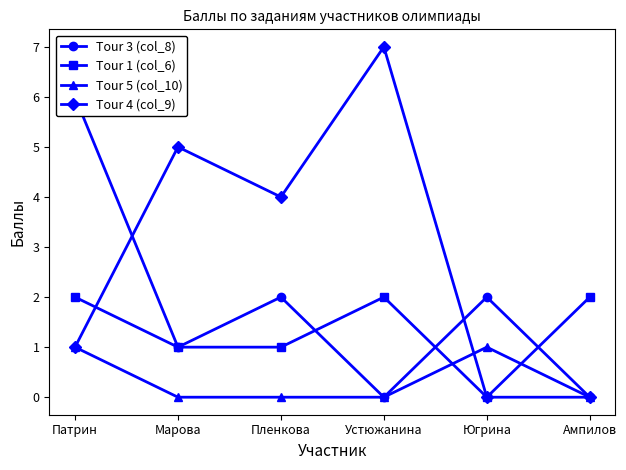

At Пленкова, list the series in order from largest to smallest.

Tour 4 (col_9), Tour 3 (col_8), Tour 1 (col_6), Tour 5 (col_10)